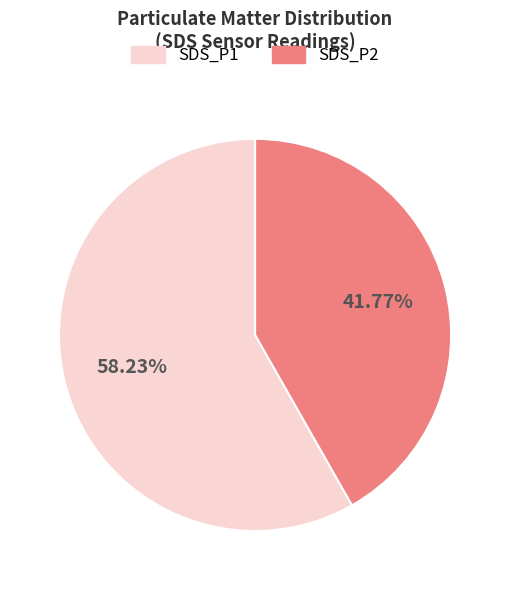

Rank the categories by value from lowest to highest.

SDS_P2, SDS_P1